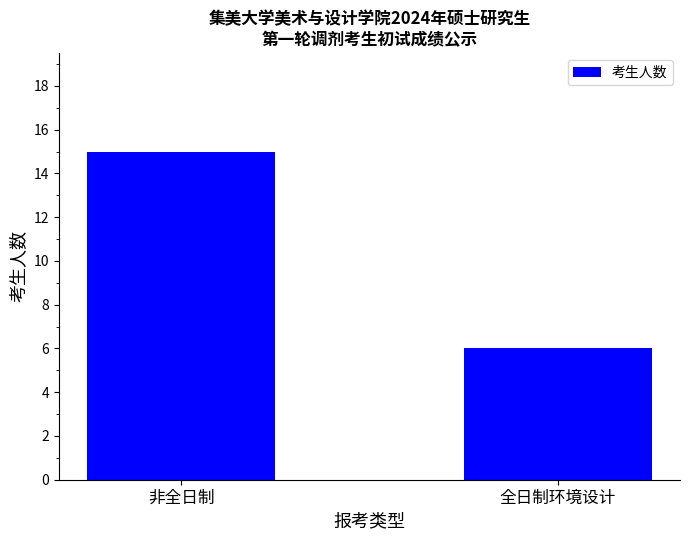

Approximately how many times larger is the value at 非全日制 compared to 全日制环境设计?

2.5